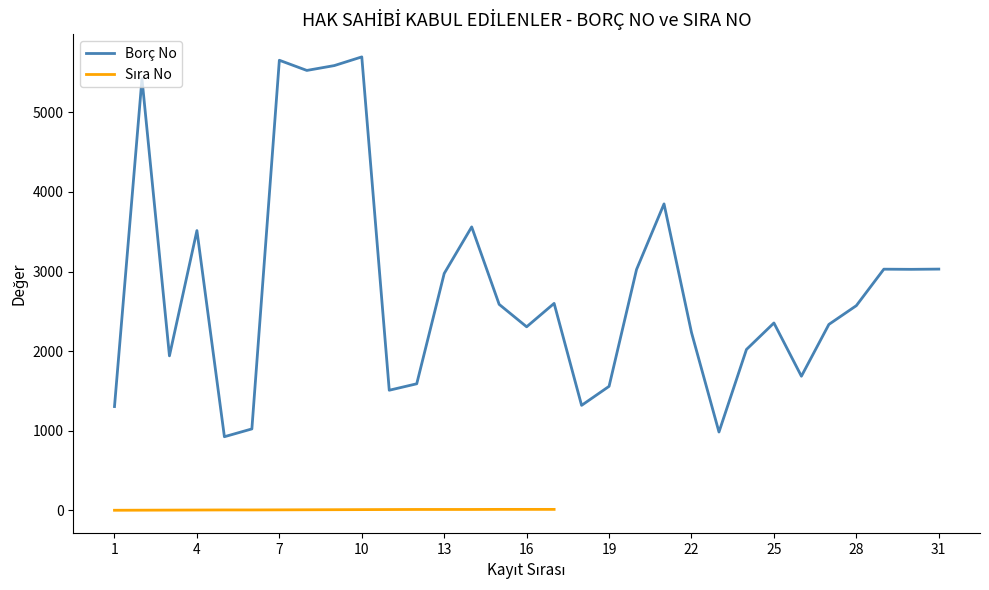

What is the average value?

2799